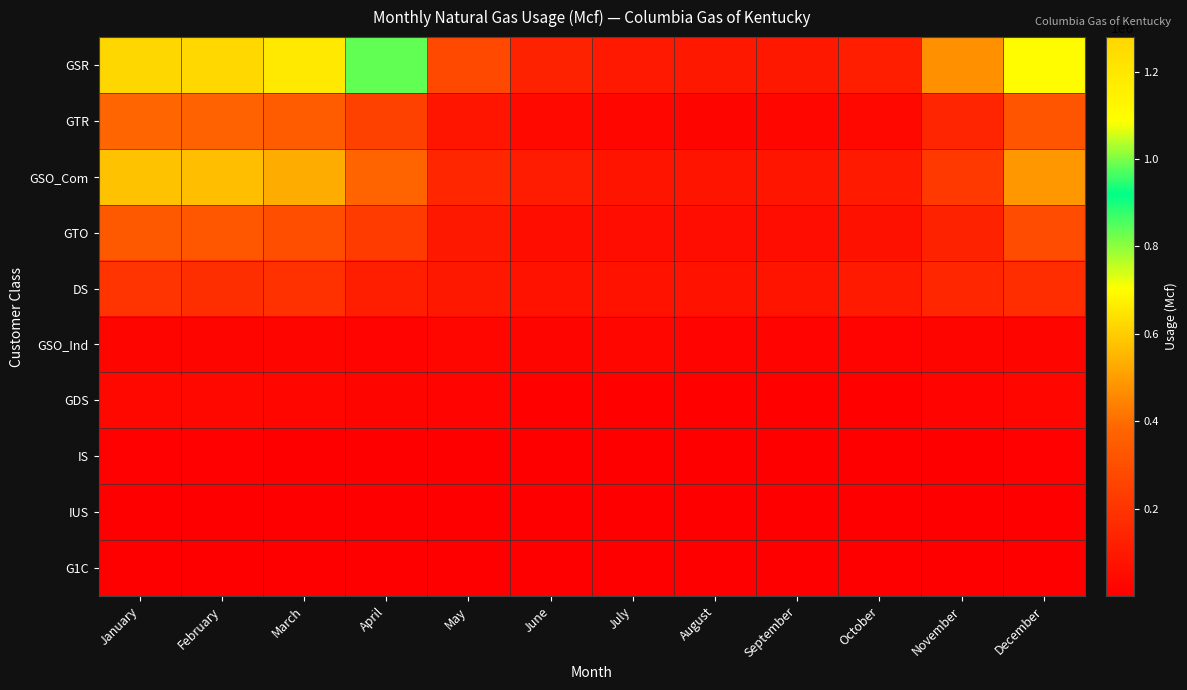

At which category is the sum across all series the highest?

January